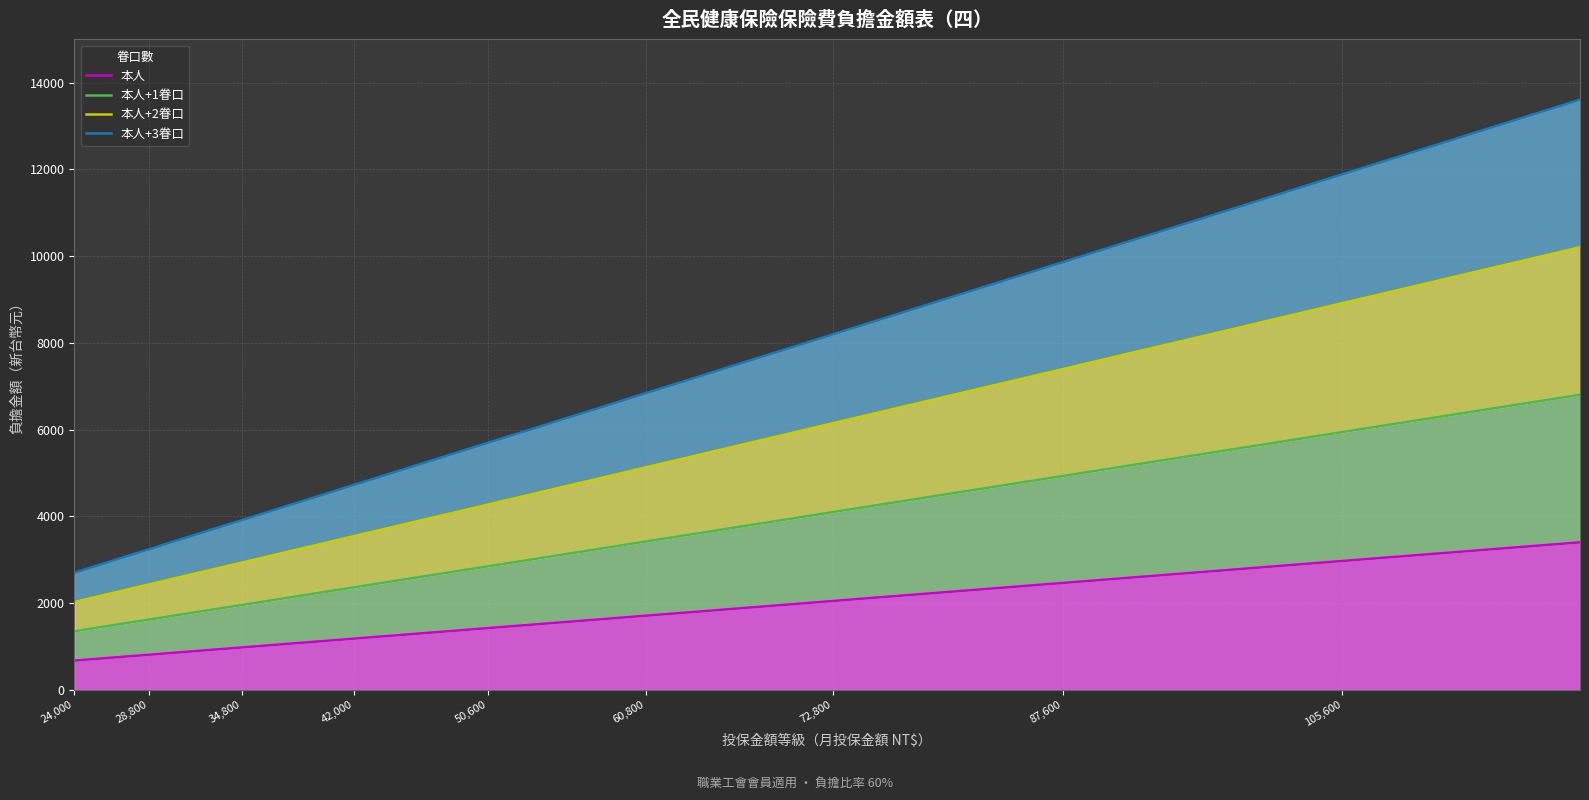

True or false: 本人 and 本人+2眷口 cross at least once.

False